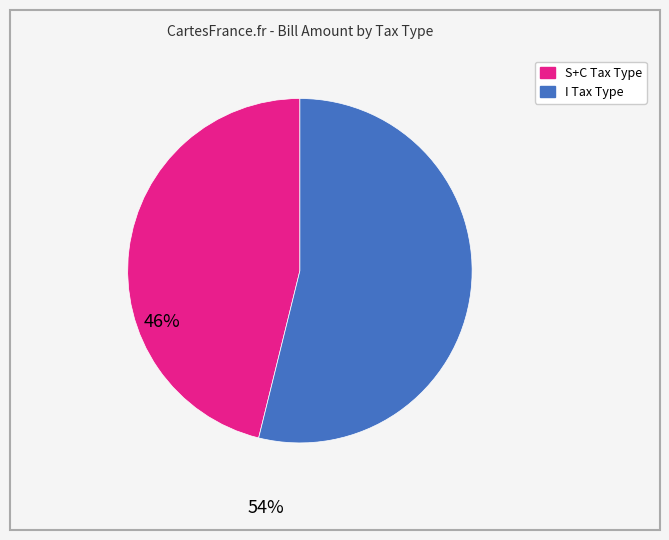

Is there a majority slice in this chart?

Yes